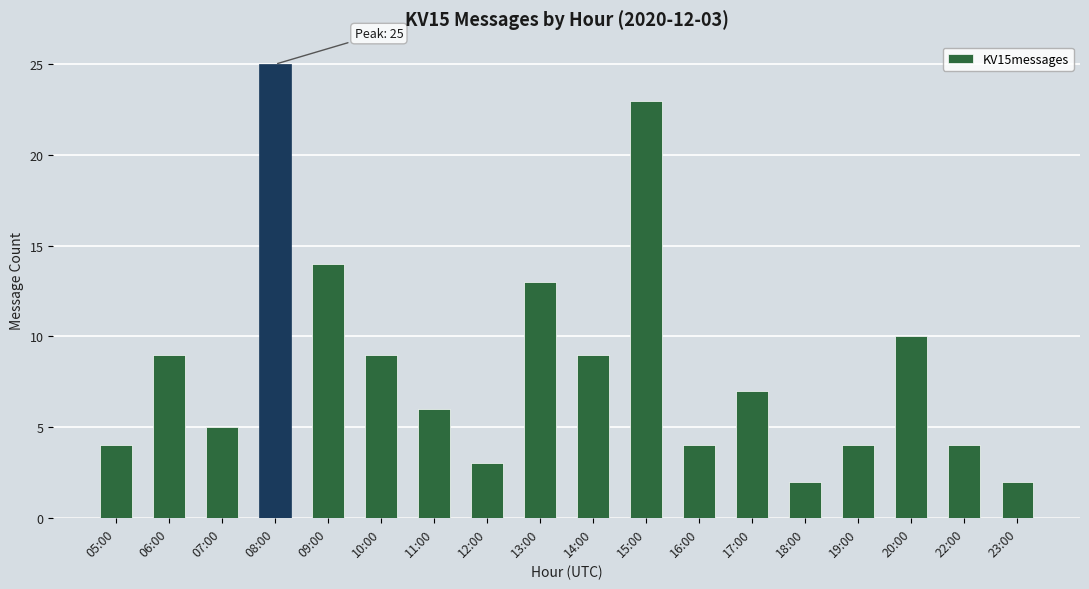

The value at 17:00 is 7. True or false?

True